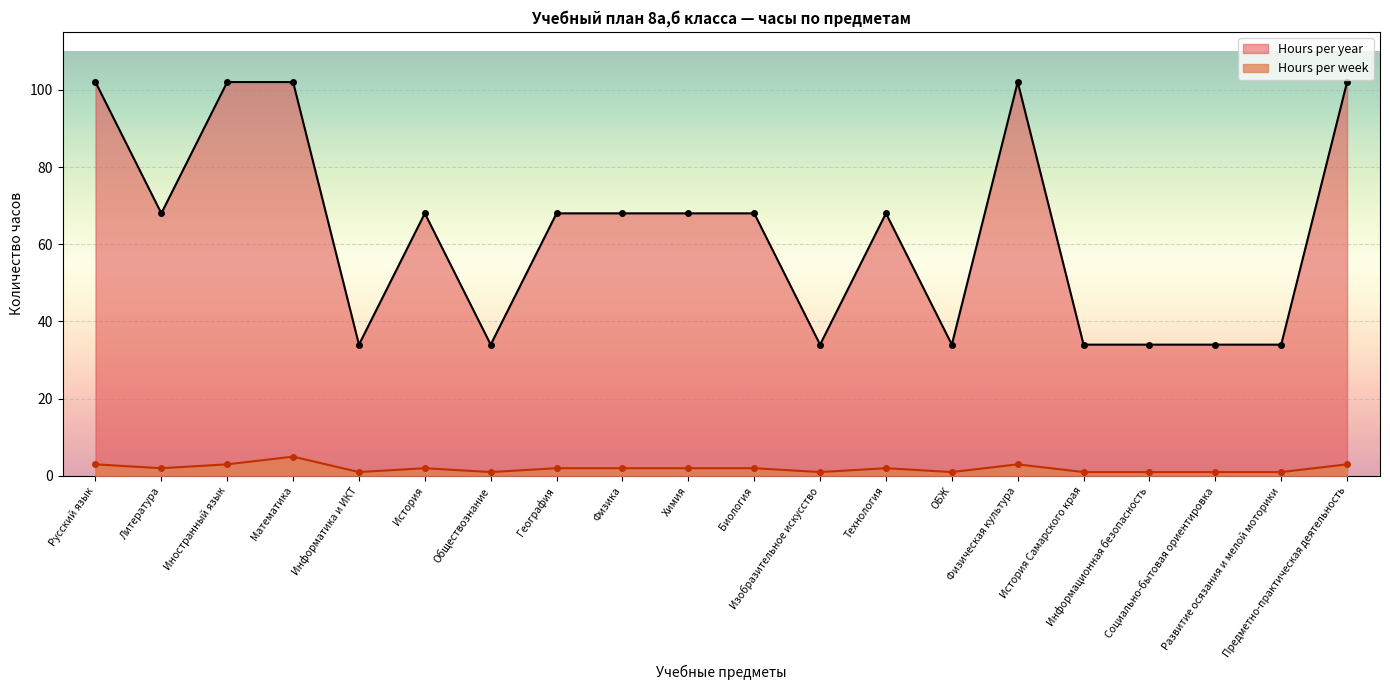

At which category does the chart reach its peak across all series?

Русский язык